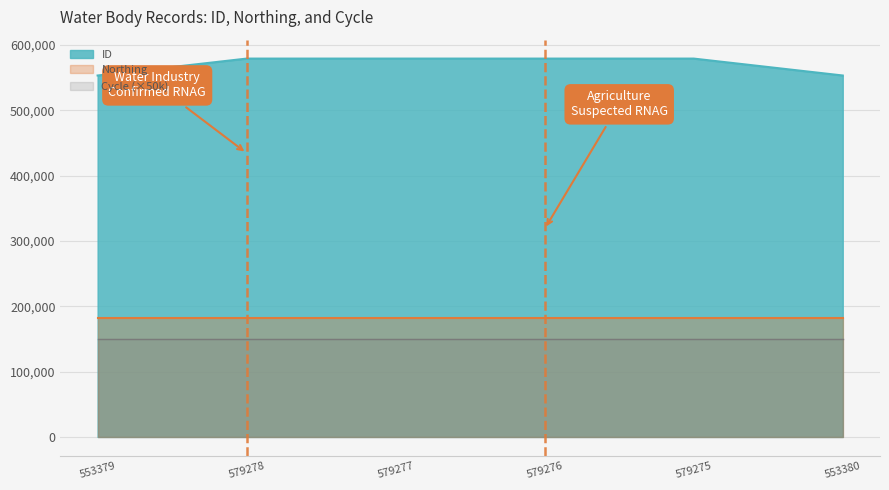

True or false: Cycle has more than 0 interior local peaks.

False